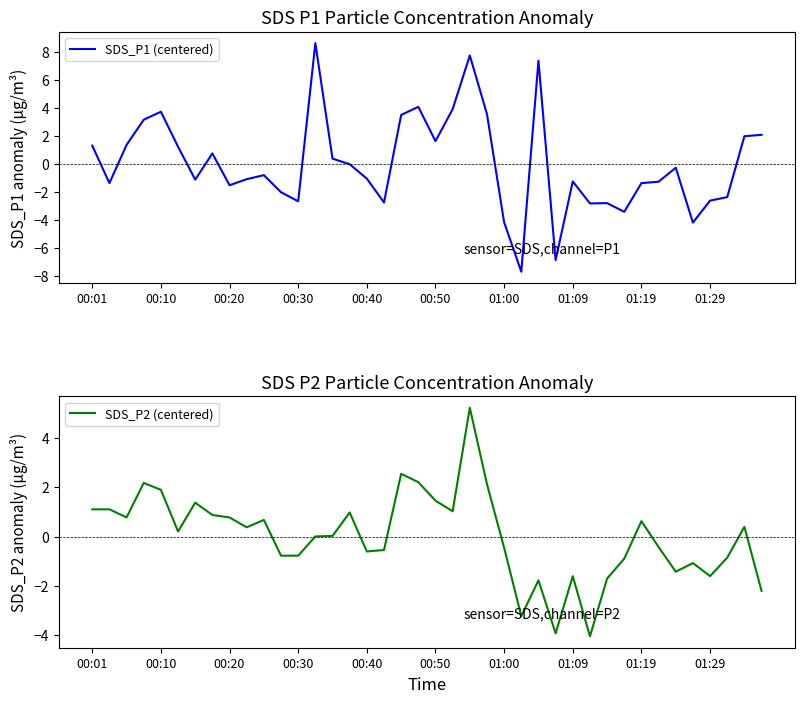

Is it true that SDS_P2 (centered) equals -0.1 at 33?

False